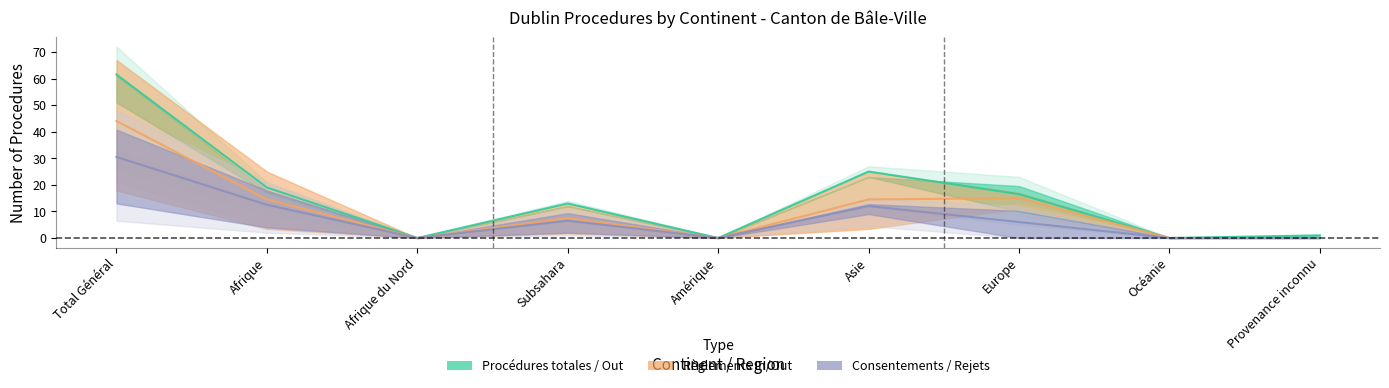

In Procédures Out, how many points are higher than both neighbors (excluding endpoints)?

2